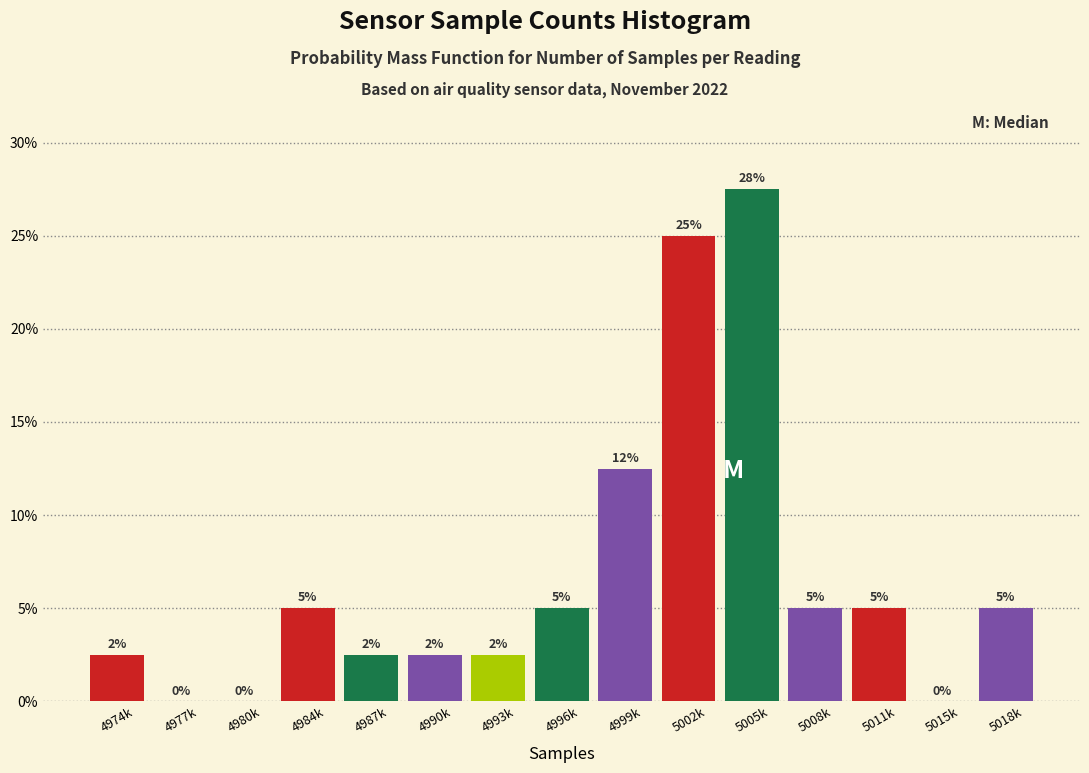

Are the bars horizontal?

No